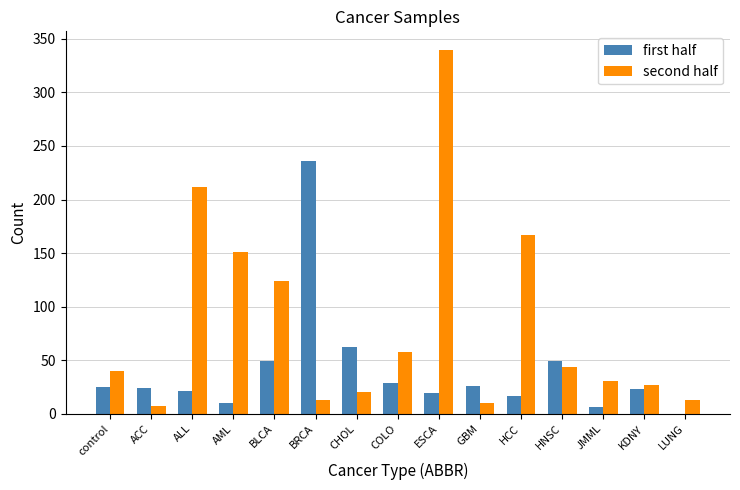

What is the difference between the second half values at COLO and AML?

93